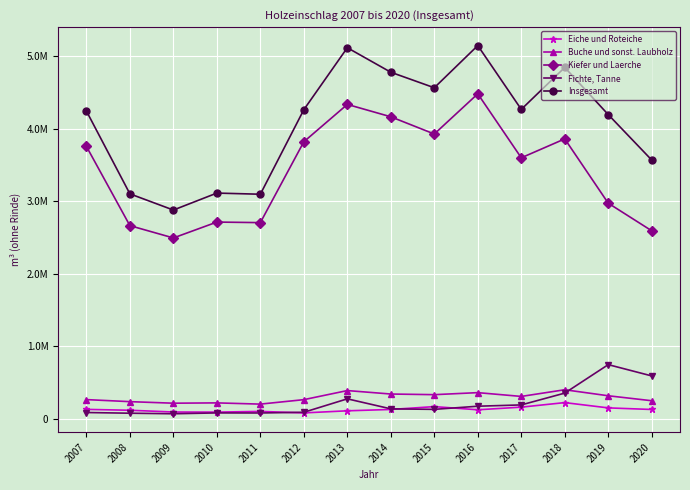

Reading left to right, list all the values displayed in this chart.

Eiche und Roteiche: 132183.4	120162.7	95845.4	94578.8	104259.7	83595.1	112504.6	131092.5	170341.5	126622.9	163071.9	225602.3	152744.0	130800.0
Buche und sonst. Laubholz: 267052.1	238851.3	217473.2	221788.0	204865.6	266382.4	391708.6	343996.7	335170.4	363168.3	310918.9	402994.4	319947.4	251500.0
Kiefer und Laerche: 3759415.8	2666541.1	2496777.5	2715741.1	2708149.3	3823576.6	4338639.1	4167929.7	3930283.9	4484739.2	3602260.1	3863155.8	2975976.0	2595400.0
Fichte, Tanne: 88891.2	79443.8	71650.3	83496.9	82500.4	92354.4	277600.5	139398.0	132567.8	175875.2	193825.8	356773.8	749350.7	593600.0
Insgesamt: 4247542.5	3104998.9	2881746.3	3115604.9	3099775.0	4265908.5	5120452.8	4782416.9	4568363.6	5150405.6	4270076.7	4848526.3	4198018.0	3571200.0